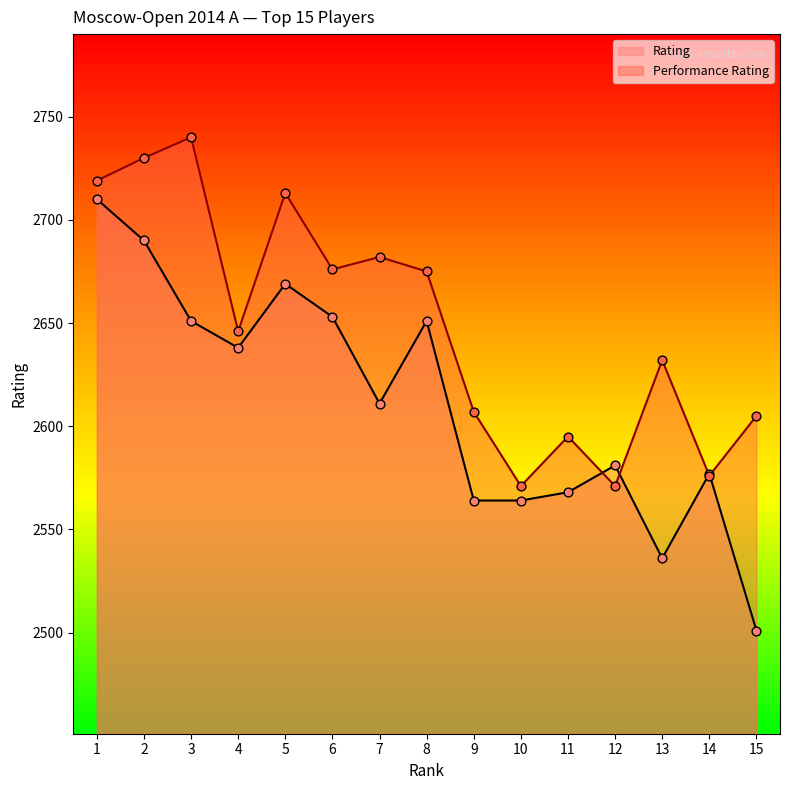

What are all the series names shown in the legend?

Rating, Performance Rating